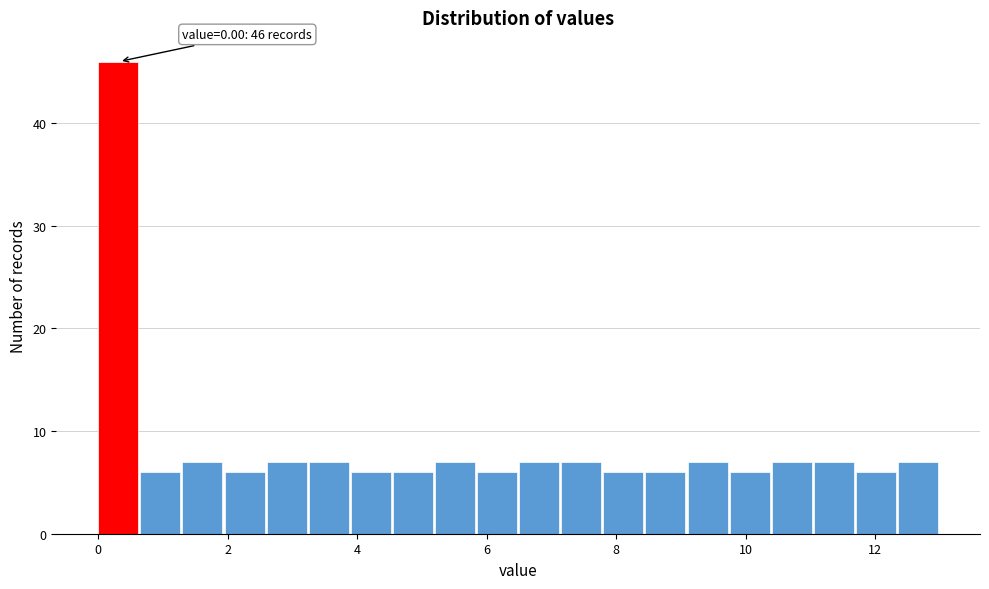

Read against the x-axis, roughly where is the centre of the tallest bar?

0.4